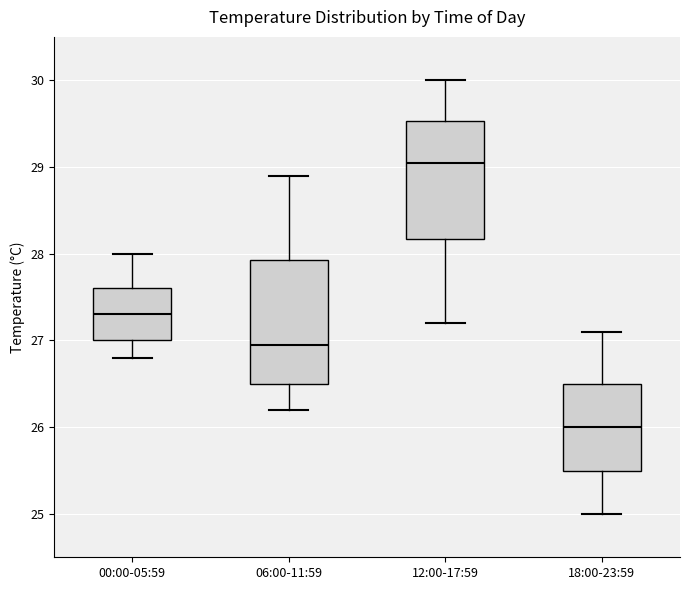

Which box has the lowest median line?

18:00-23:59